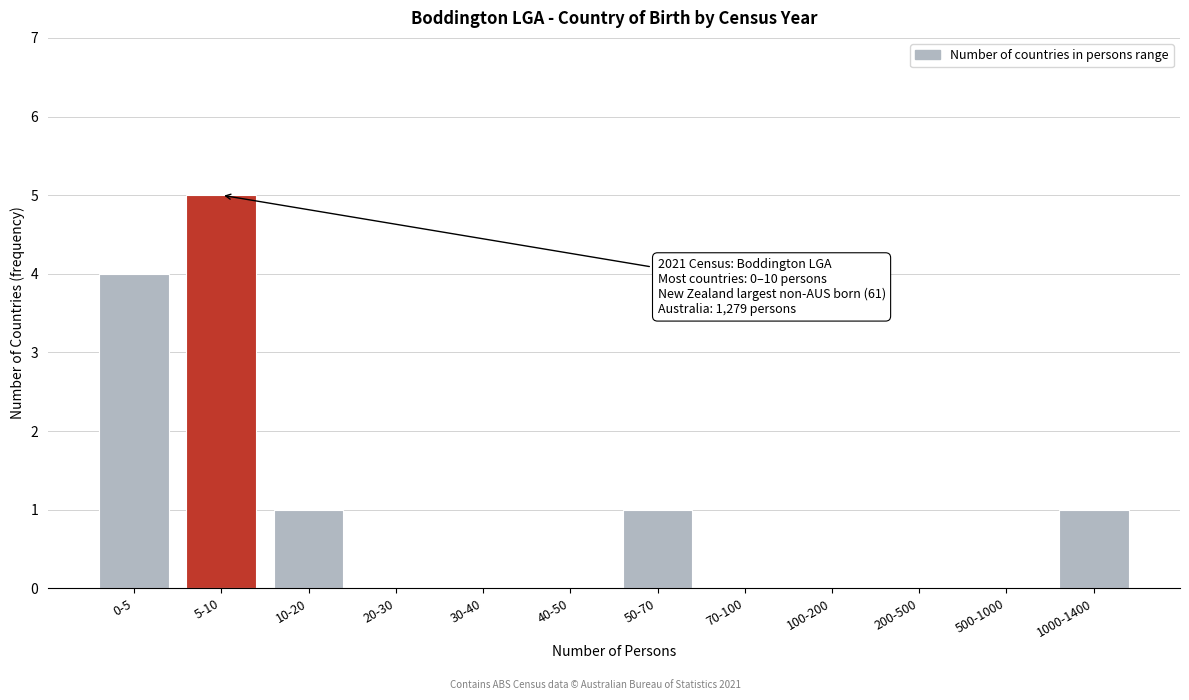

Reading right to left, extract all data points from this chart.

1000-1400=1	500-1000=0	200-500=0	100-200=0	70-100=0	50-70=1	40-50=0	30-40=0	20-30=0	10-20=1	5-10=5	0-5=4